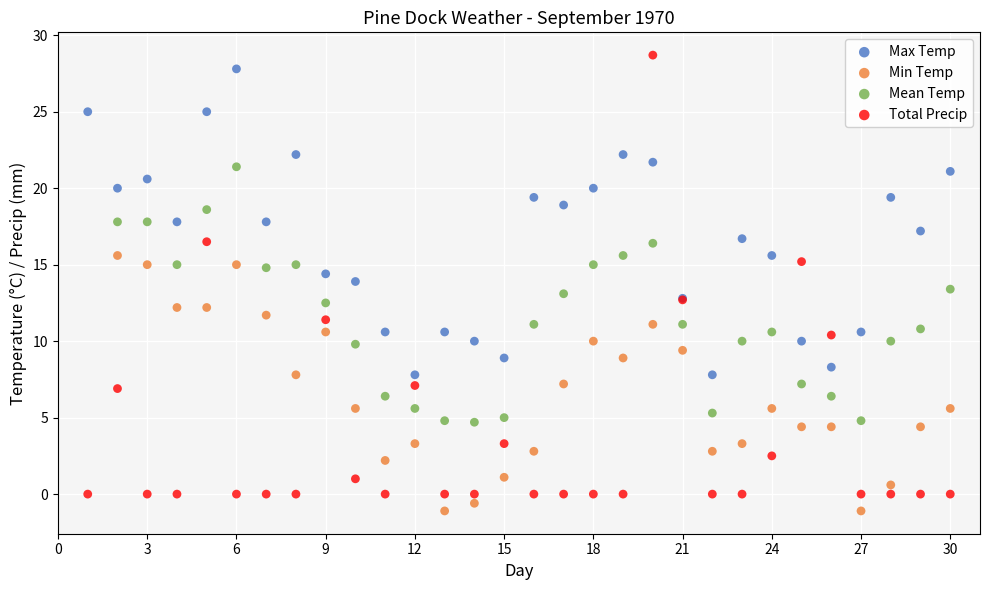

Which series has the largest Y range (max minus min)?

Total Precip